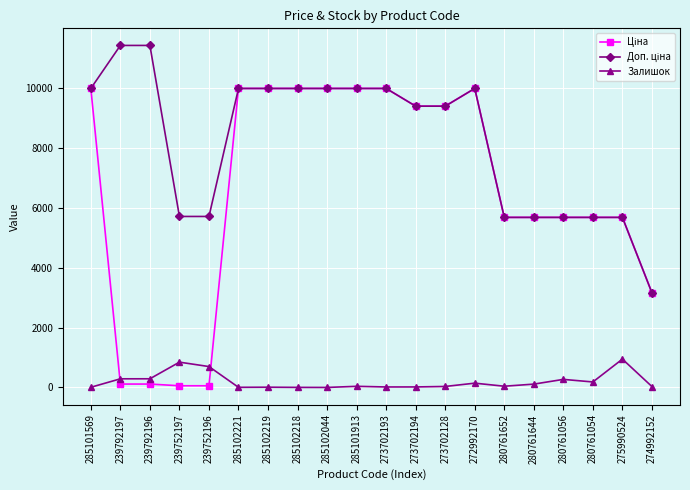

What is the difference between the Залишок values at 285102044 and 239752196?

697.0